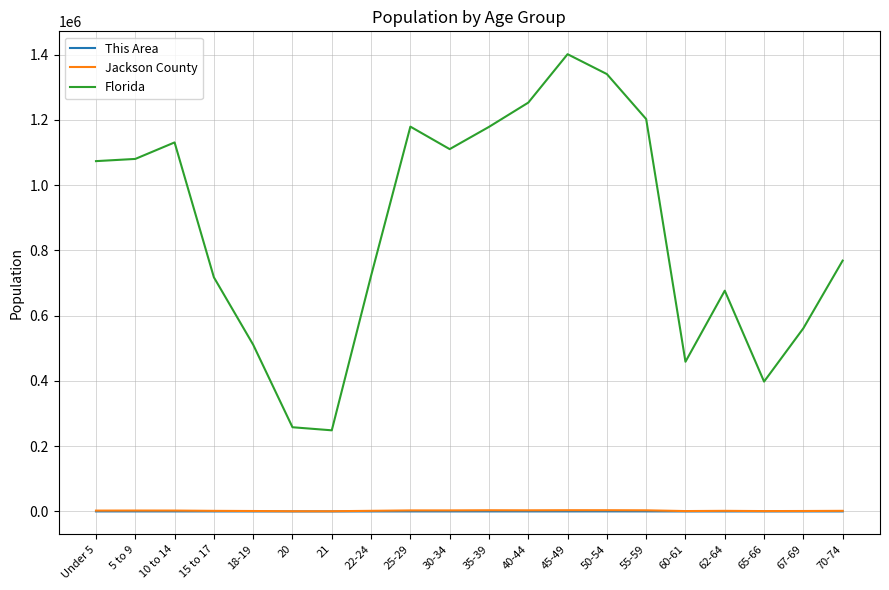

The value of Florida at 18-19 is 510899. True or false?

True